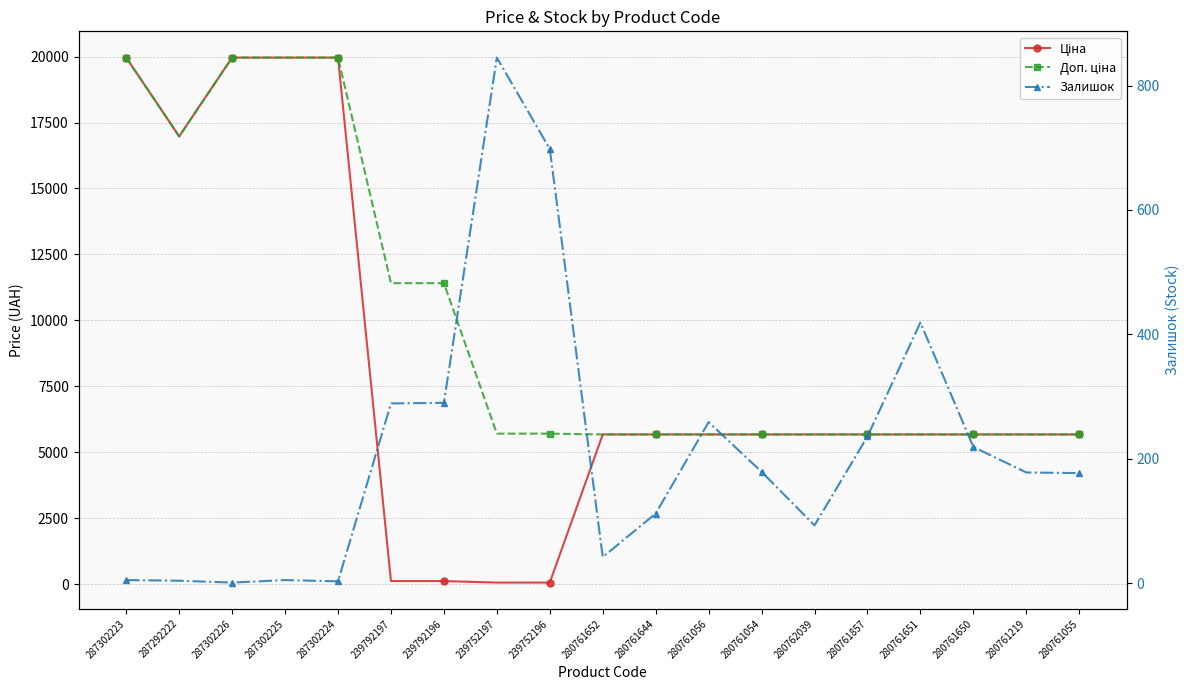

How many lines are shown in the chart?

3